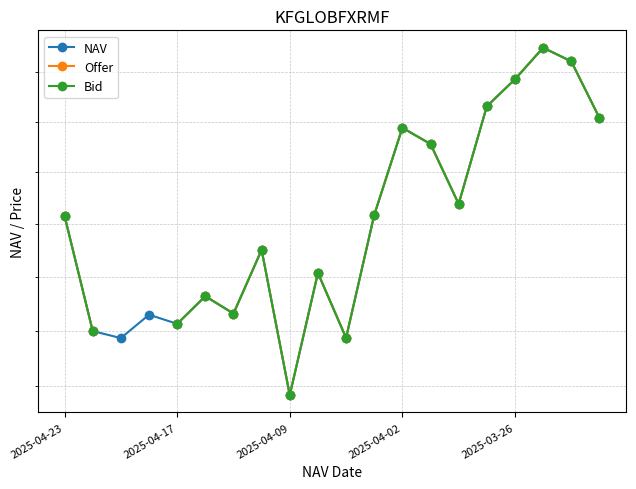

How many interior local peaks does the NAV series have?

6